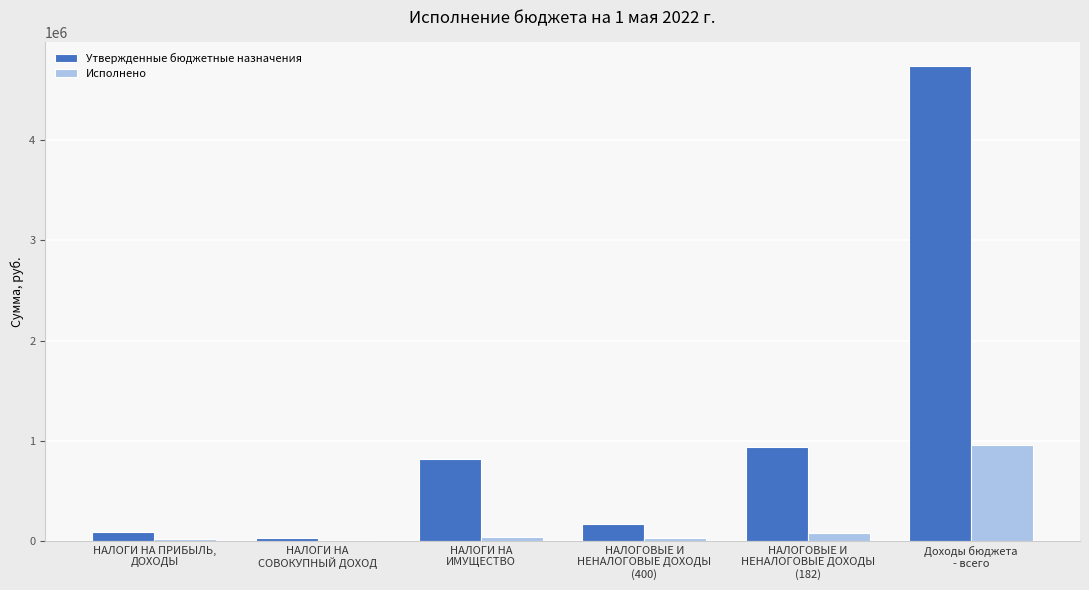

Which series has the largest total across all categories?

Утвержденные бюджетные назначения